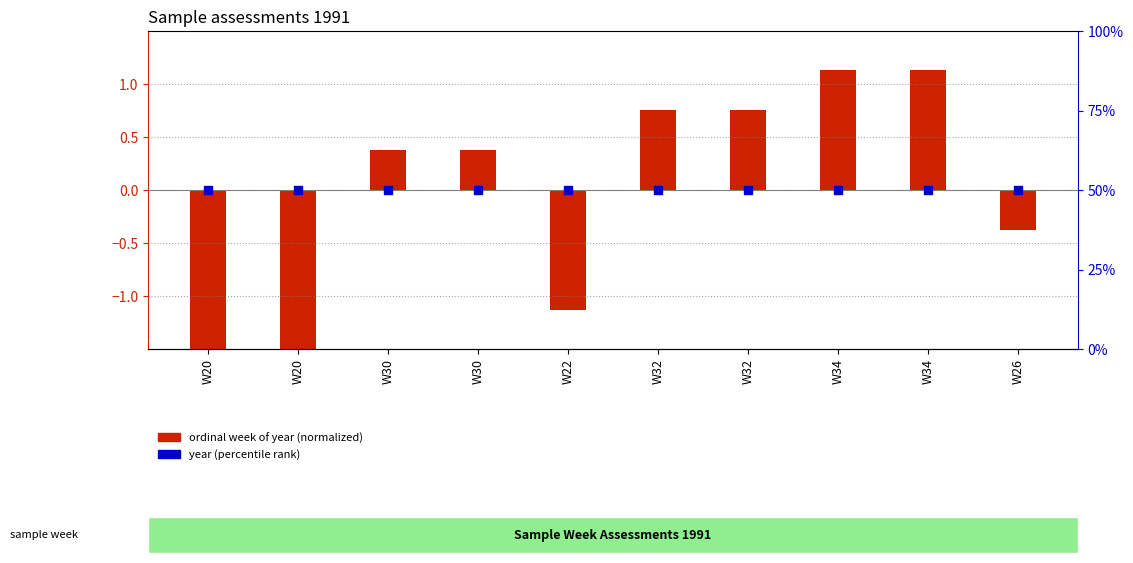

At how many categories does at least one series exceed 49?

10